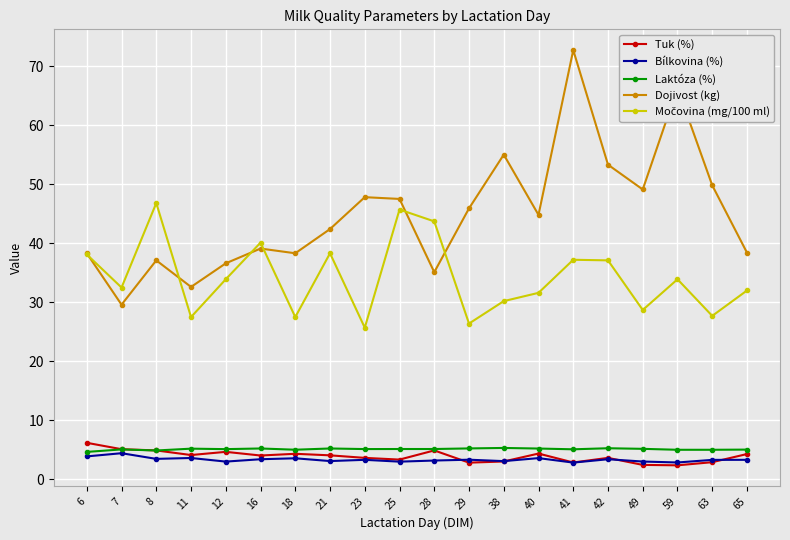

The Dojivost (kg) series shows 63.4 at 25. True or false?

False